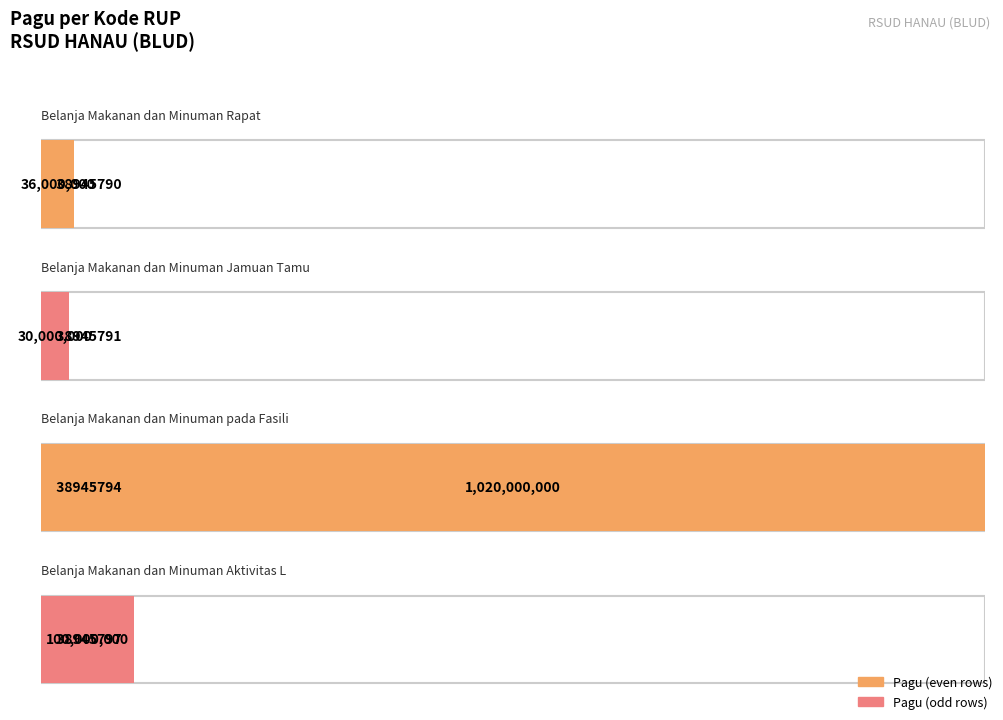

List the labels in order of value, smallest first.

38945791, 38945790, 38945797, 38945794